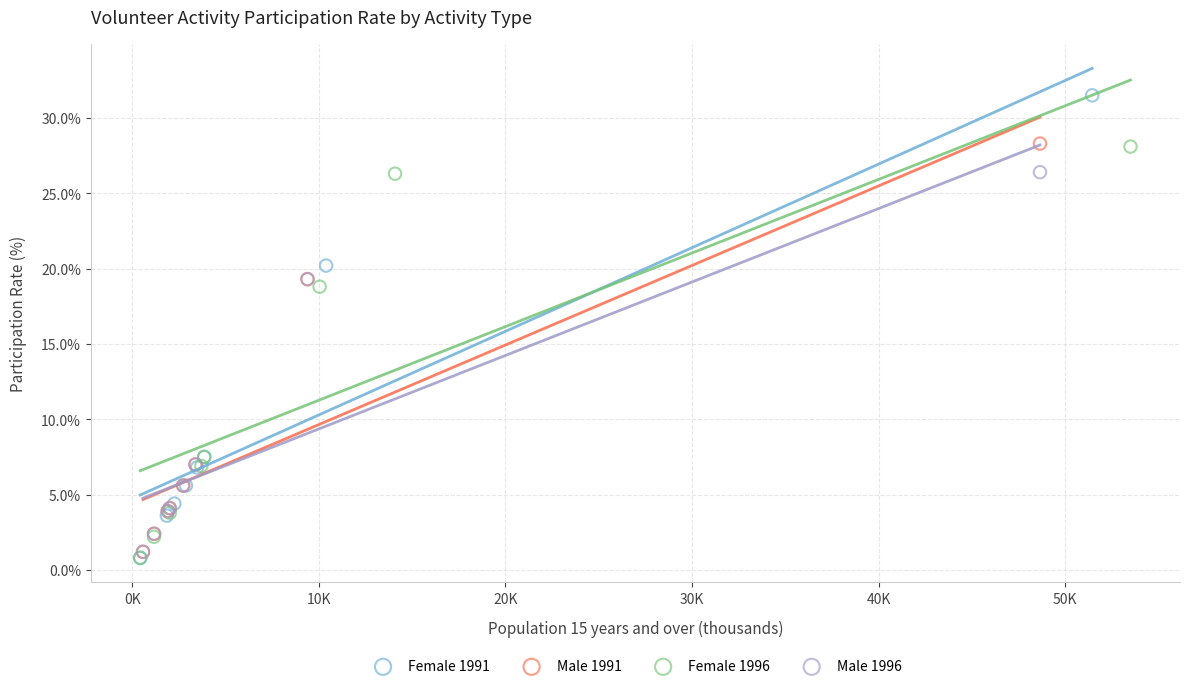

Which series reaches the maximum Y coordinate?

Female 1991